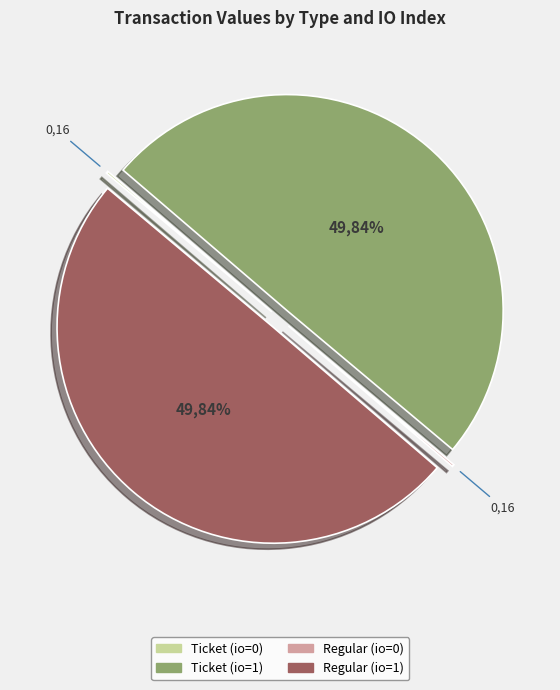

Which has a higher value, Regular (io=1) or Regular (io=0)?

Regular (io=1)